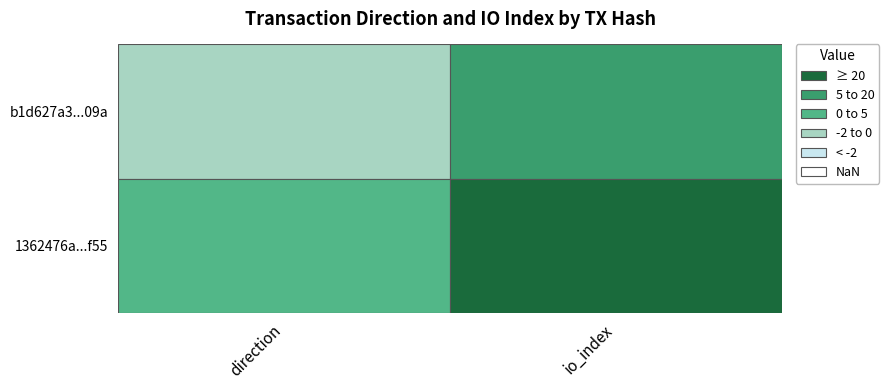

The b1d627a3a32ecae552efb28c993589742b1c09a series shows -2 at 0. True or false?

False